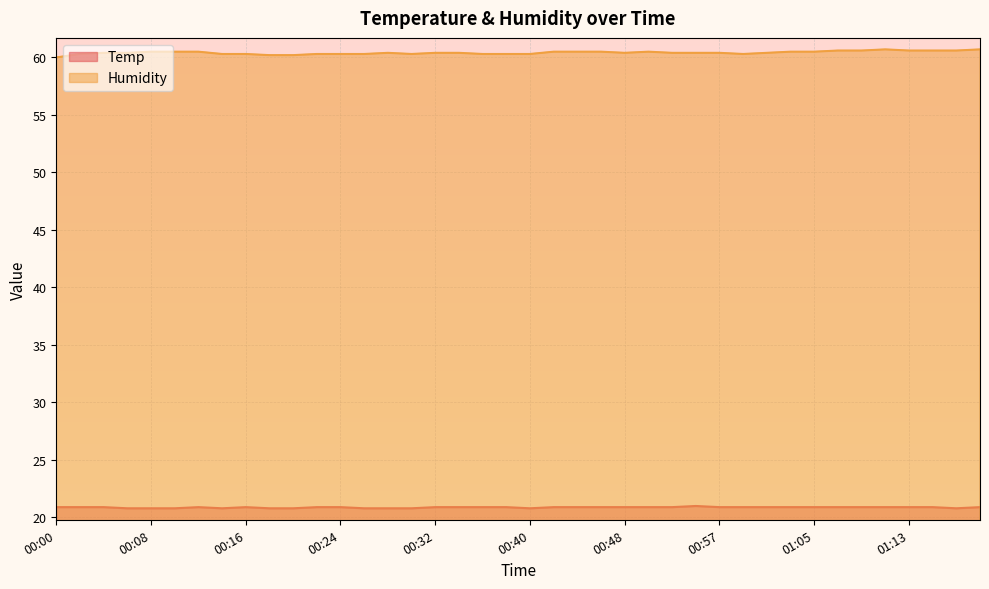

How many data points does each series have?

40